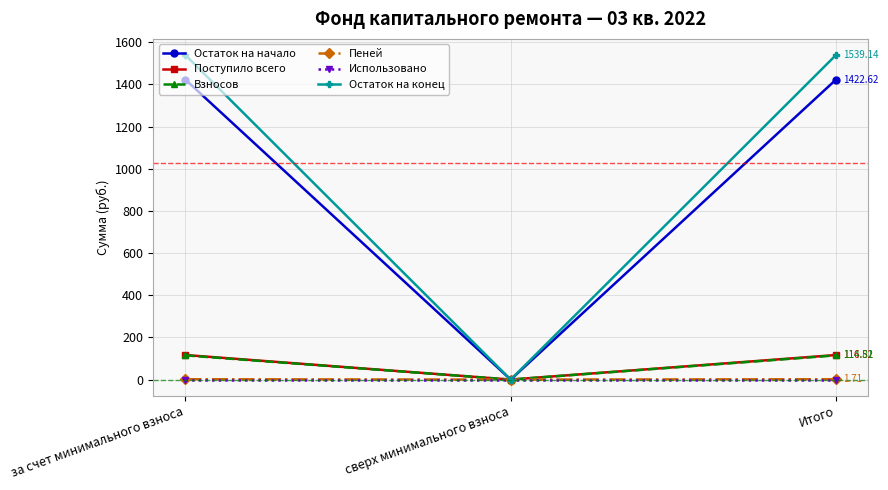

What is the label of the 3rd point from the right?

за счет минимального взноса